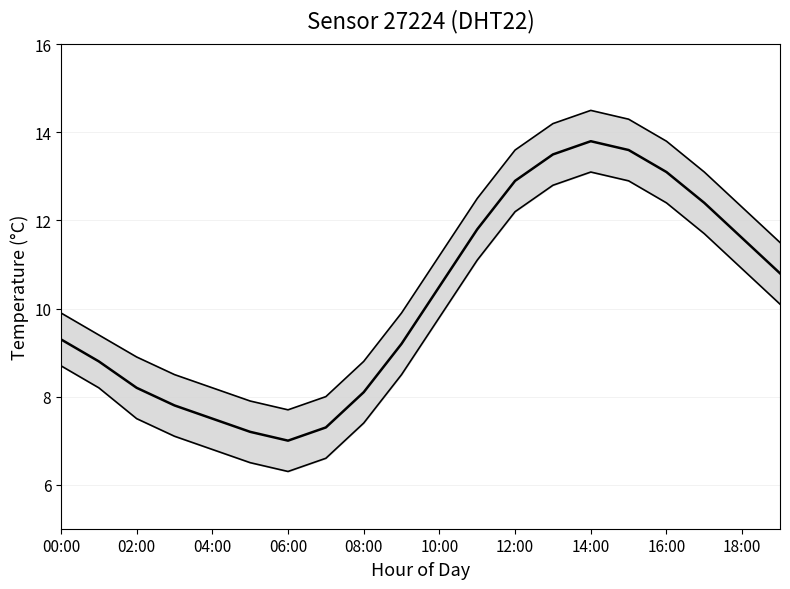

In upper bound, how many points are lower than both neighbors (excluding endpoints)?

1